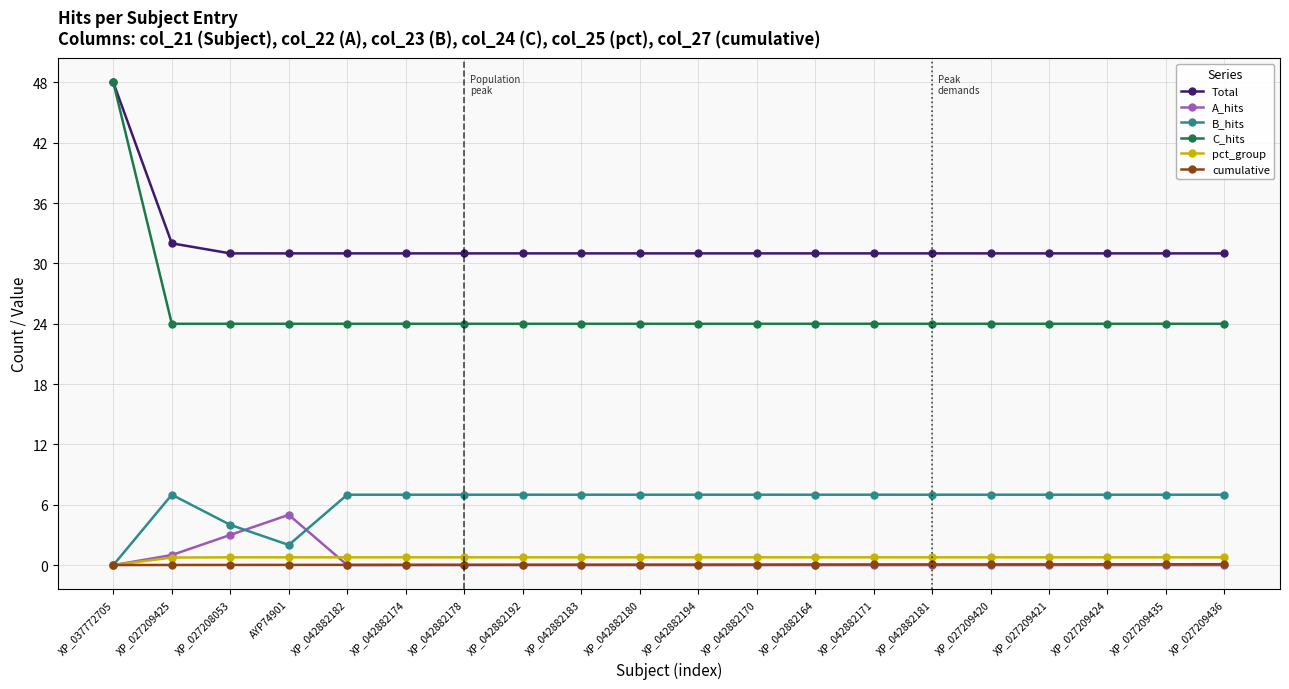

The Total series shows 12.8 at XP_042882194. True or false?

False